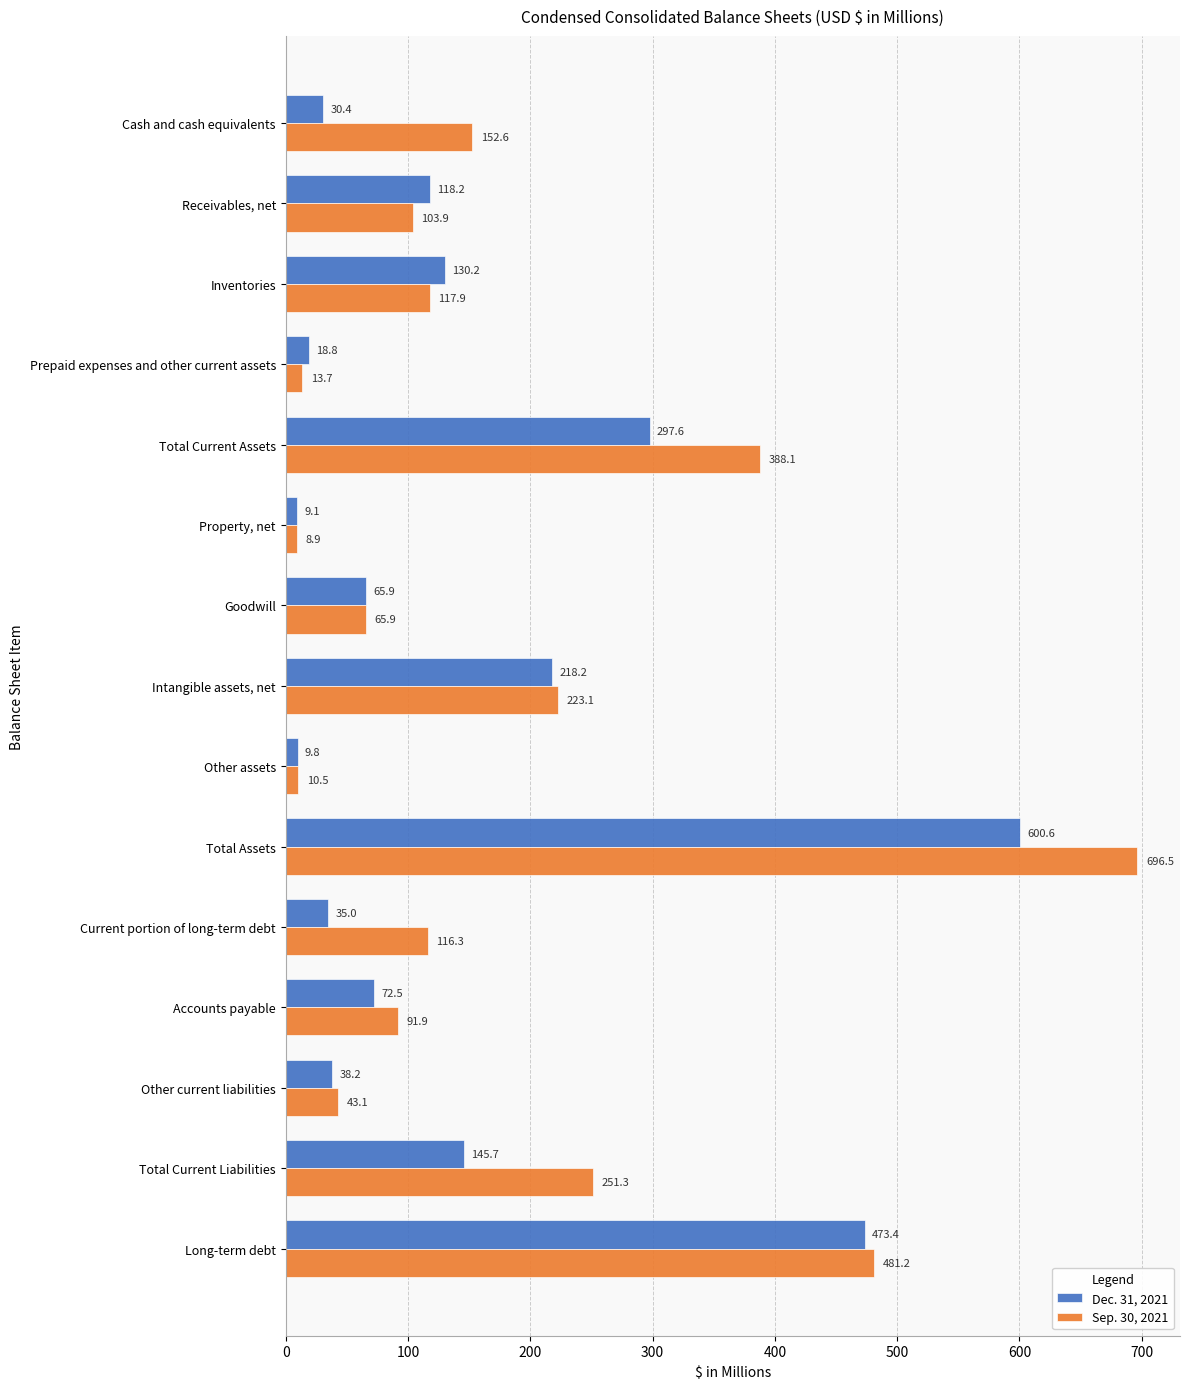

What is the difference between the maximum and minimum values in the Dec. 31, 2021 series?

591.5